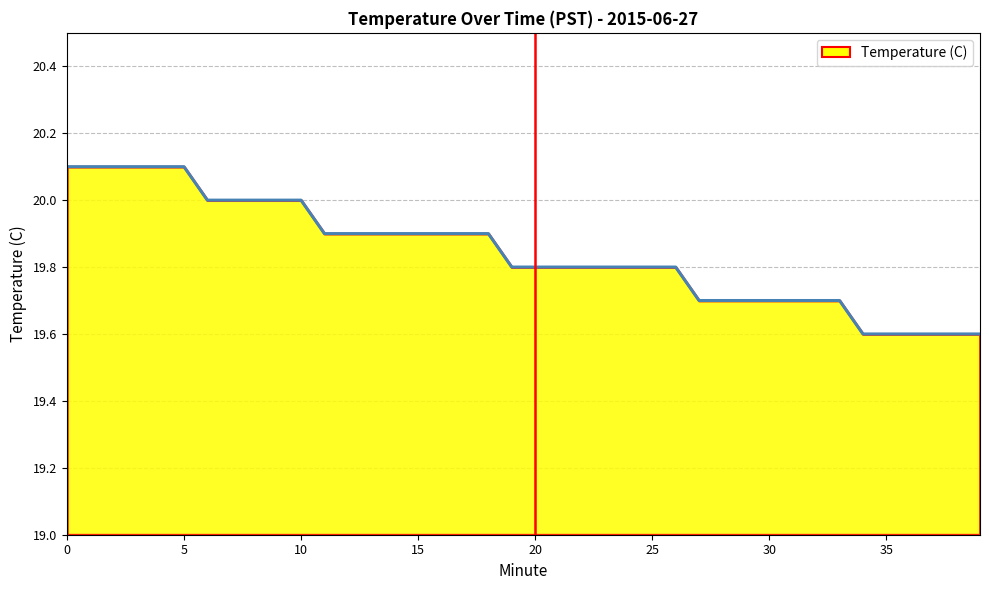

What is the minimum value shown in the chart?

19.6